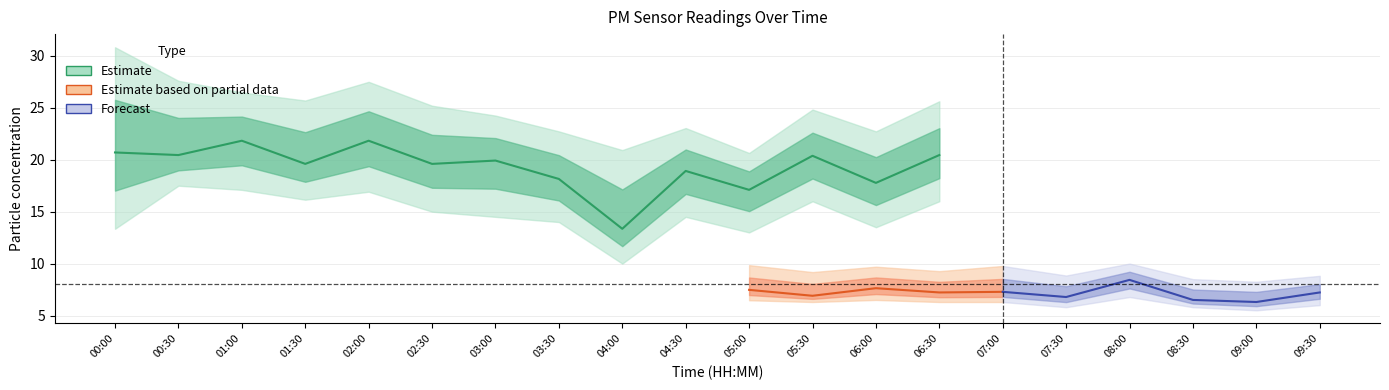

How many data points in P1_upper are above 24?

10